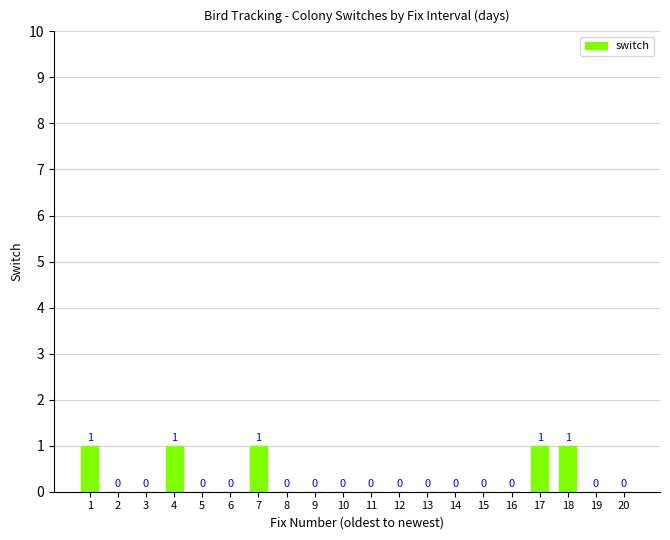

Count the number of data series in this chart.

1